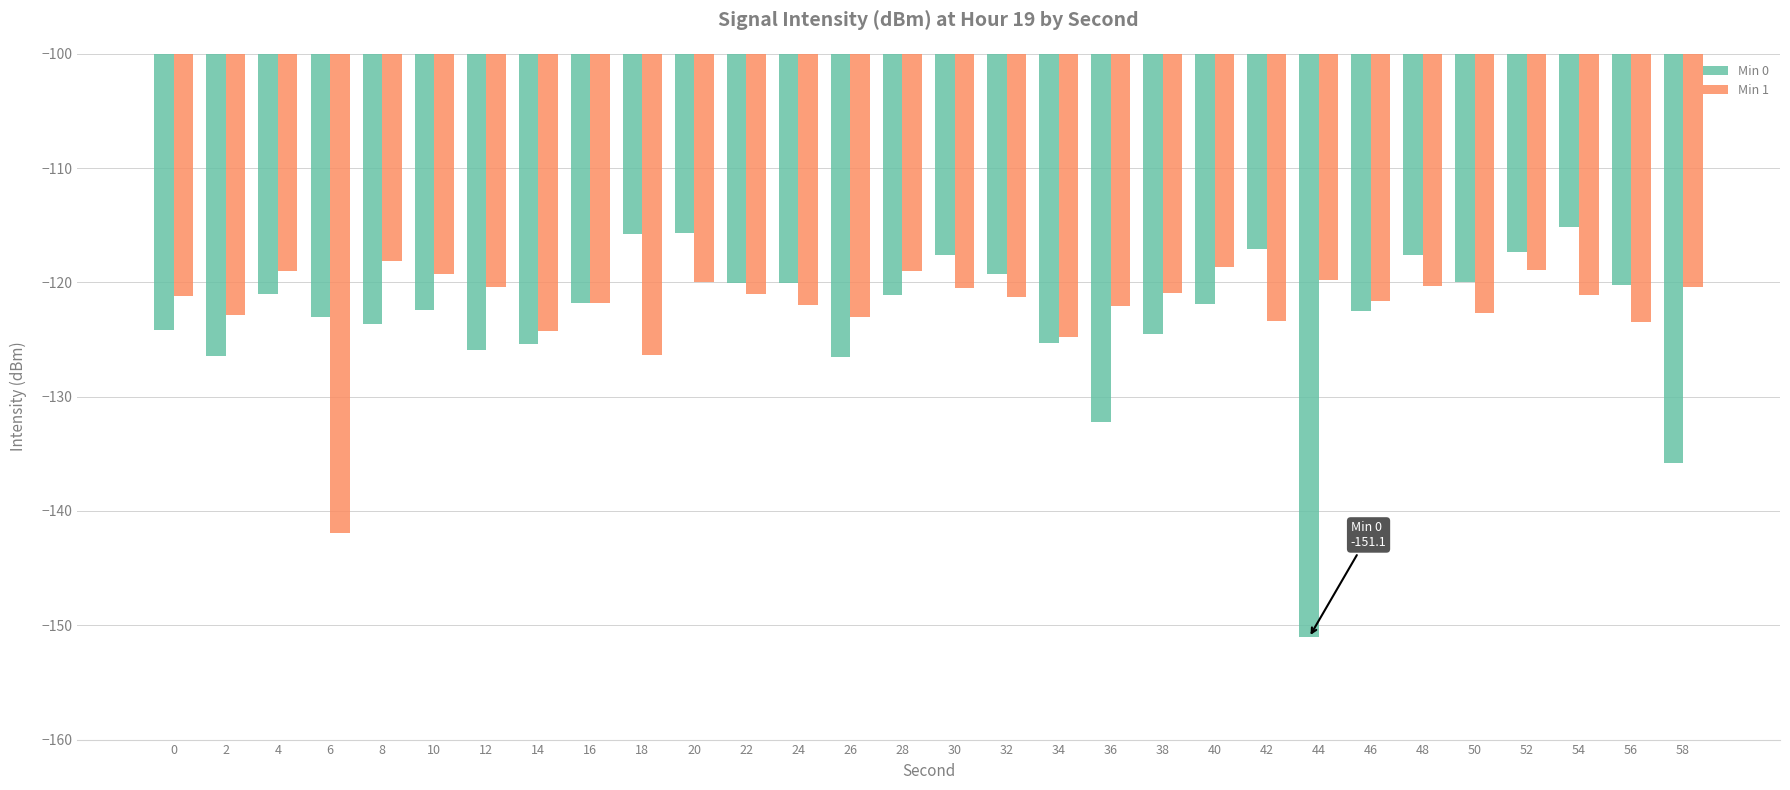

What is the difference between the second highest and minimum values in the Min 1 series?

23.3